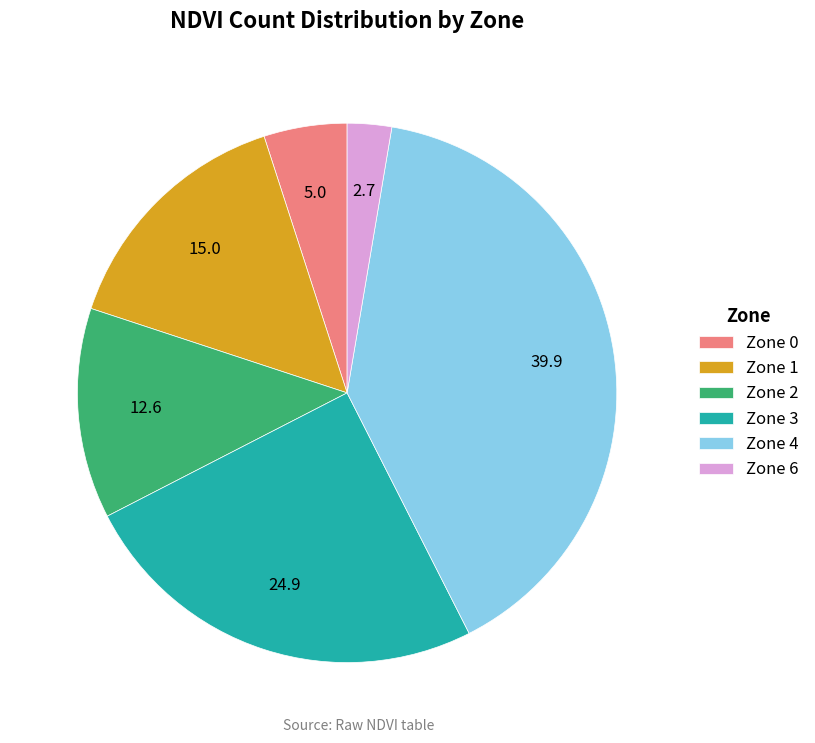

Does Zone 2 represent more than half of the total?

No